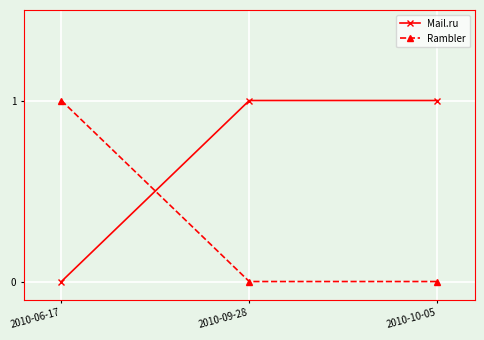

The Rambler series shows 0 at 2010-06-17. True or false?

False